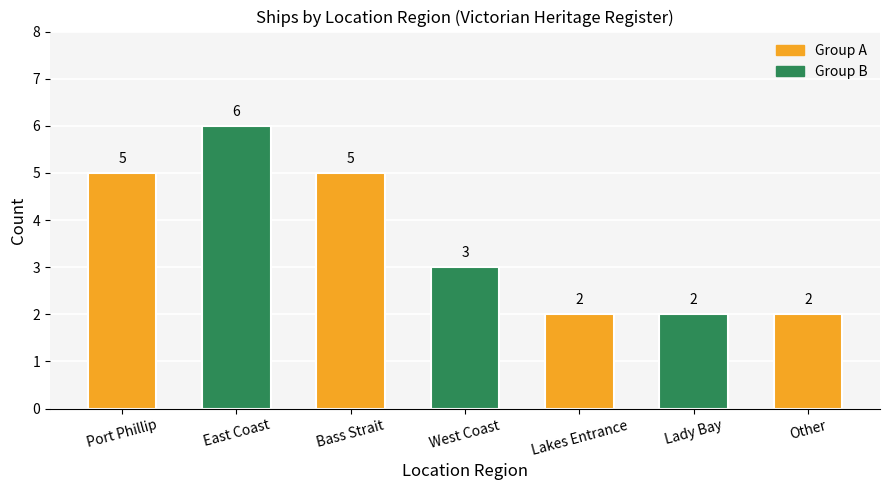

Where does the data first go above 3?

Port Phillip